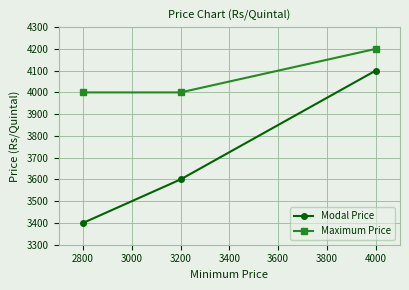

What is the maximum value for Modal Price?

4100